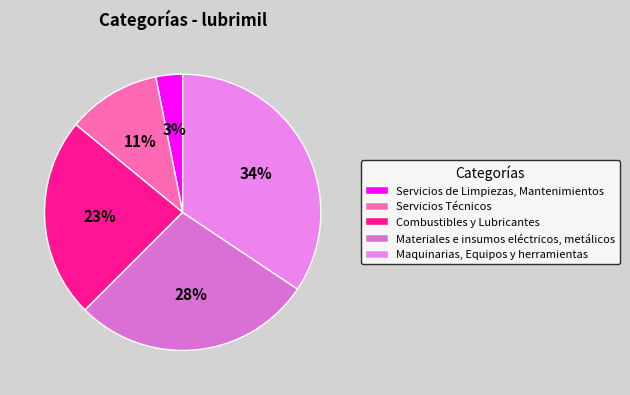

How many segments does this pie chart have?

5